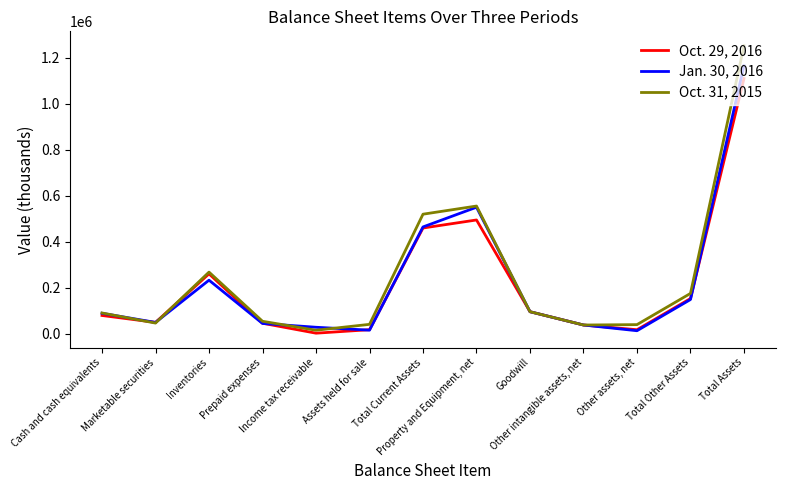

Rank the series by their maximum value, from lowest to highest.

Oct. 29, 2016, Jan. 30, 2016, Oct. 31, 2015